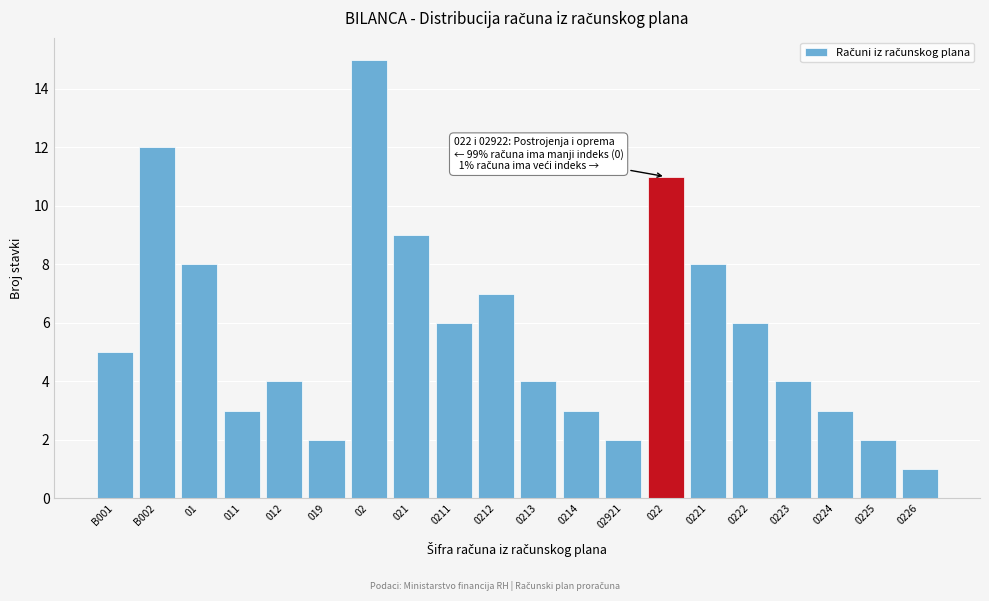

Reading left to right, what are all the values shown in this chart?

B001=5	B002=12	01=8	011=3	012=4	019=2	02=15	021=9	0211=6	0212=7	0213=4	0214=3	02921=2	022=11	0221=8	0222=6	0223=4	0224=3	0225=2	0226=1